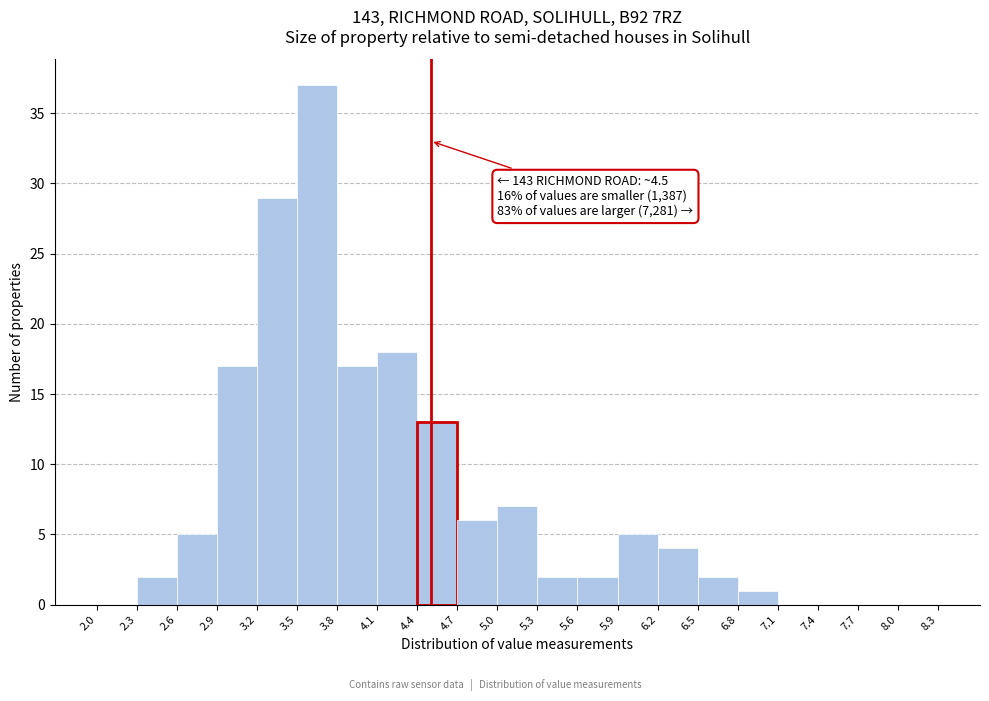

Over which range of the x-axis is the bar tallest?

3.5 to 3.8